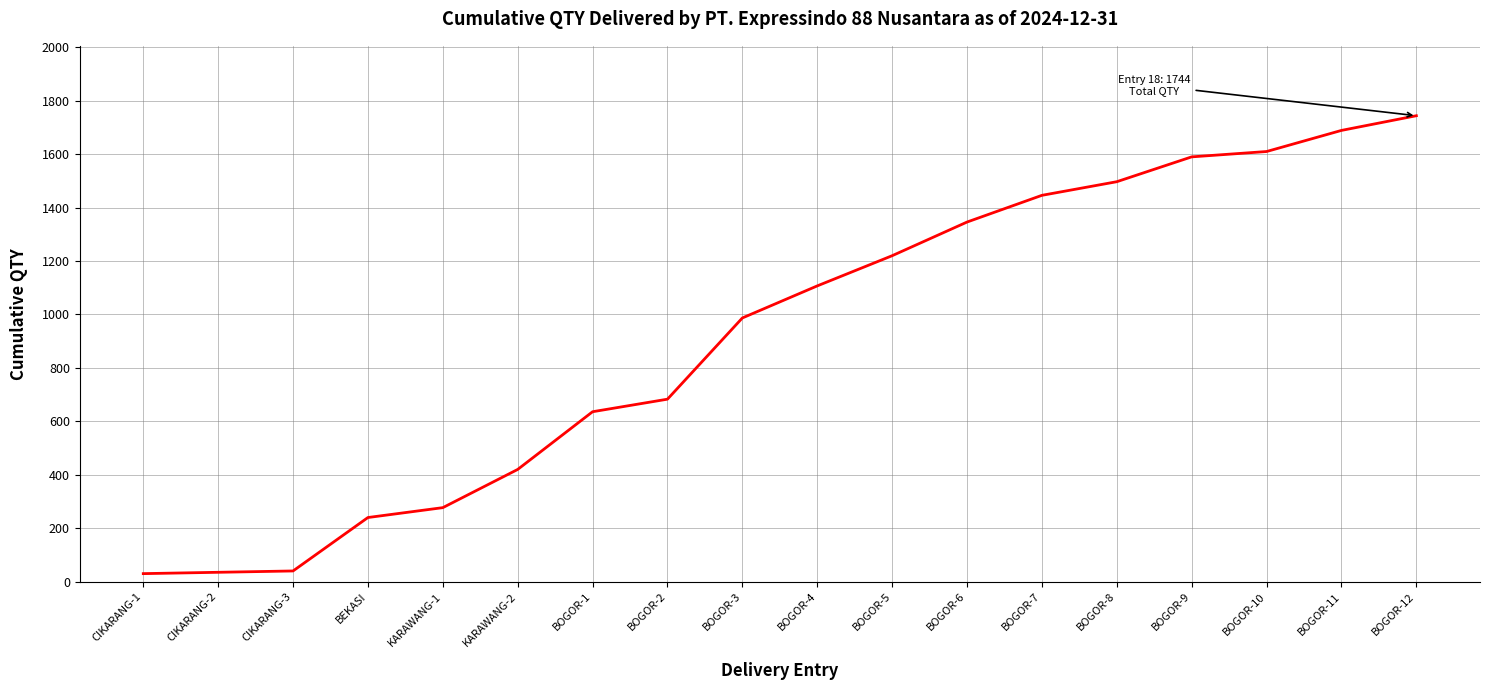

What is the difference between the second highest and minimum values?

1659